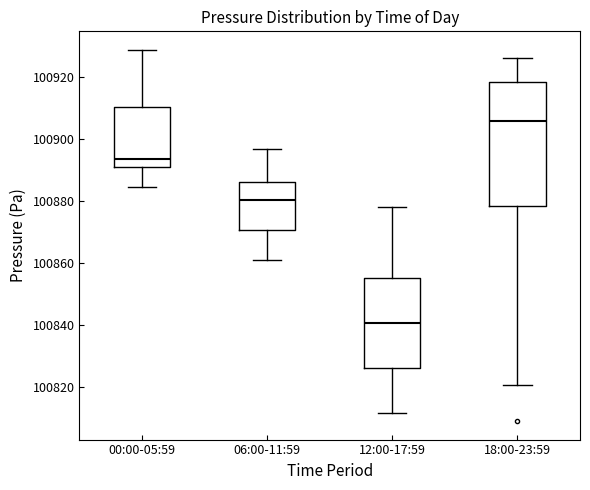

Which box has the lowest median line?

12:00-17:59